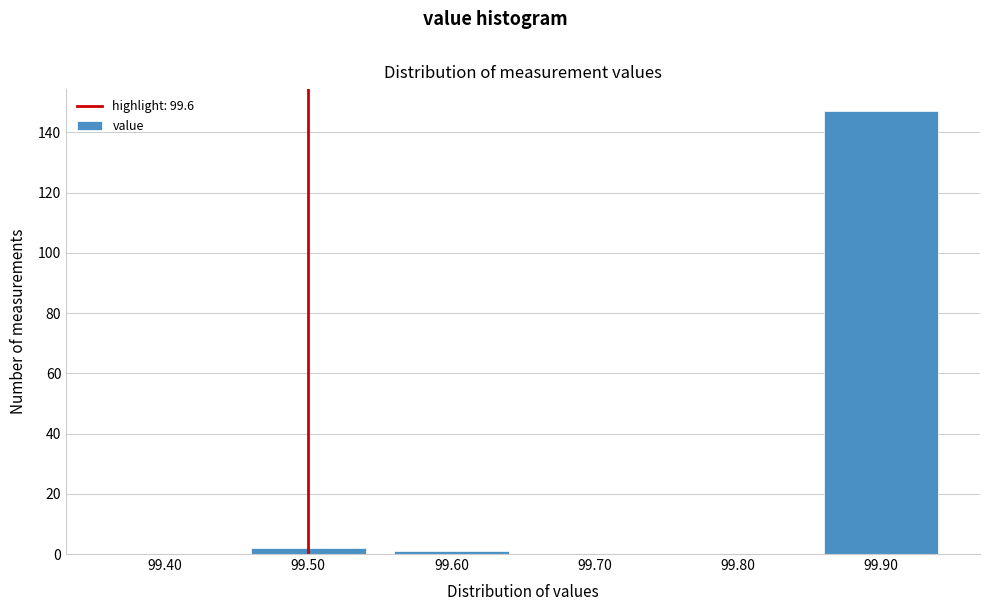

Reading left to right, list all the values displayed in this chart.

99.40=0	99.50=2	99.60=1	99.70=0	99.80=0	99.90=147